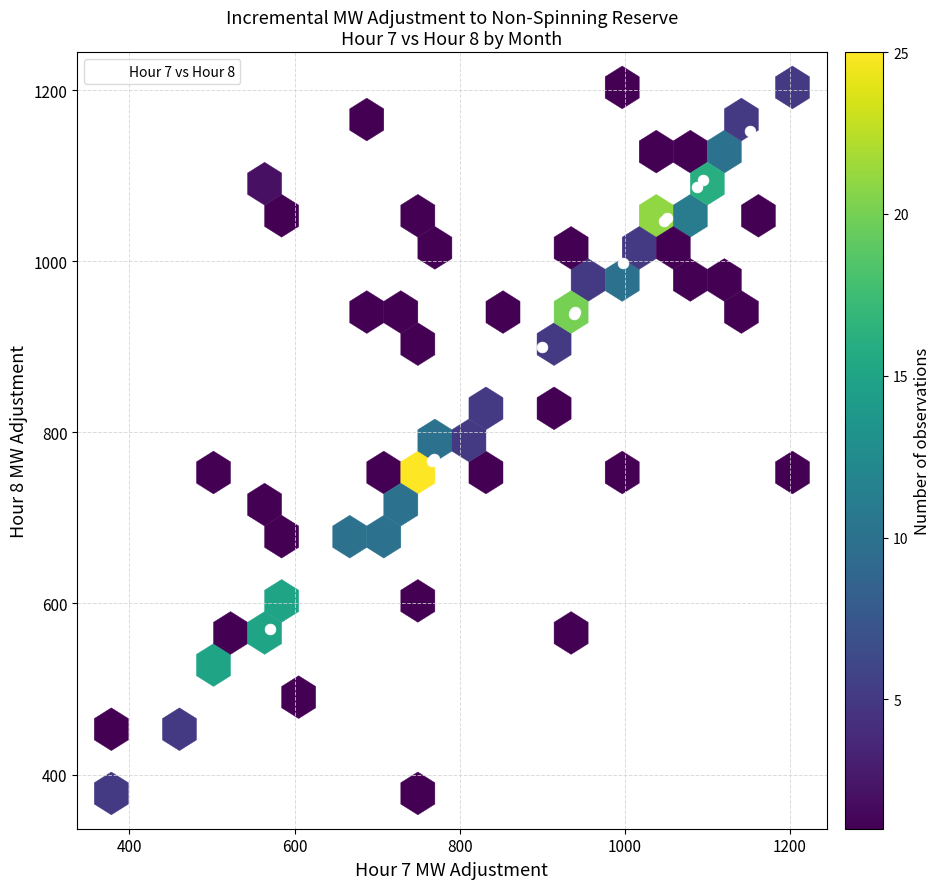

What Y value in the scatter plot is closest to 861?

900